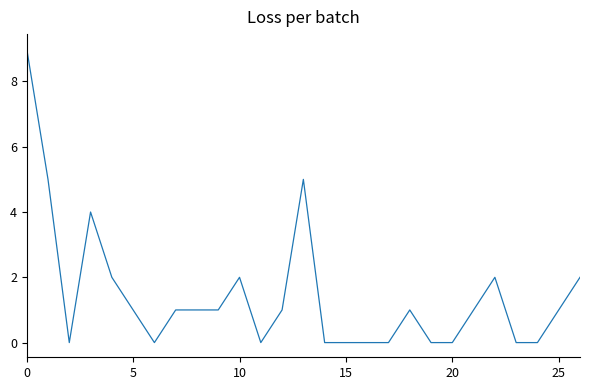

What is the maximum value shown in the chart?

9